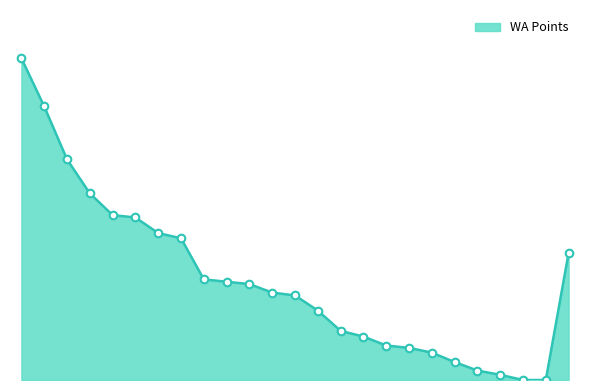

Is this an area chart (filled region under the line)?

Yes